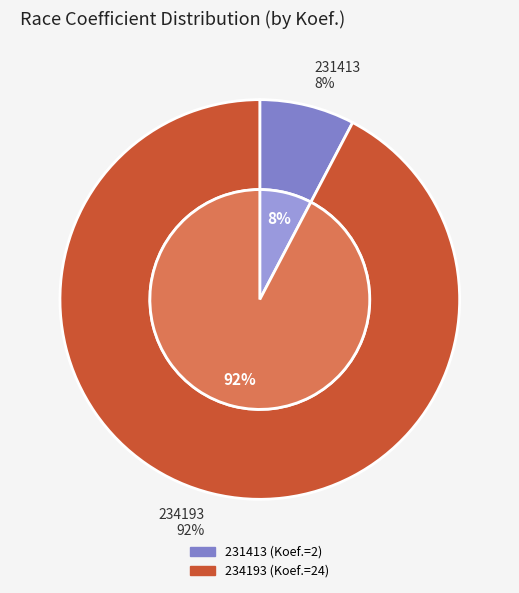

How many slices are in this pie chart?

2